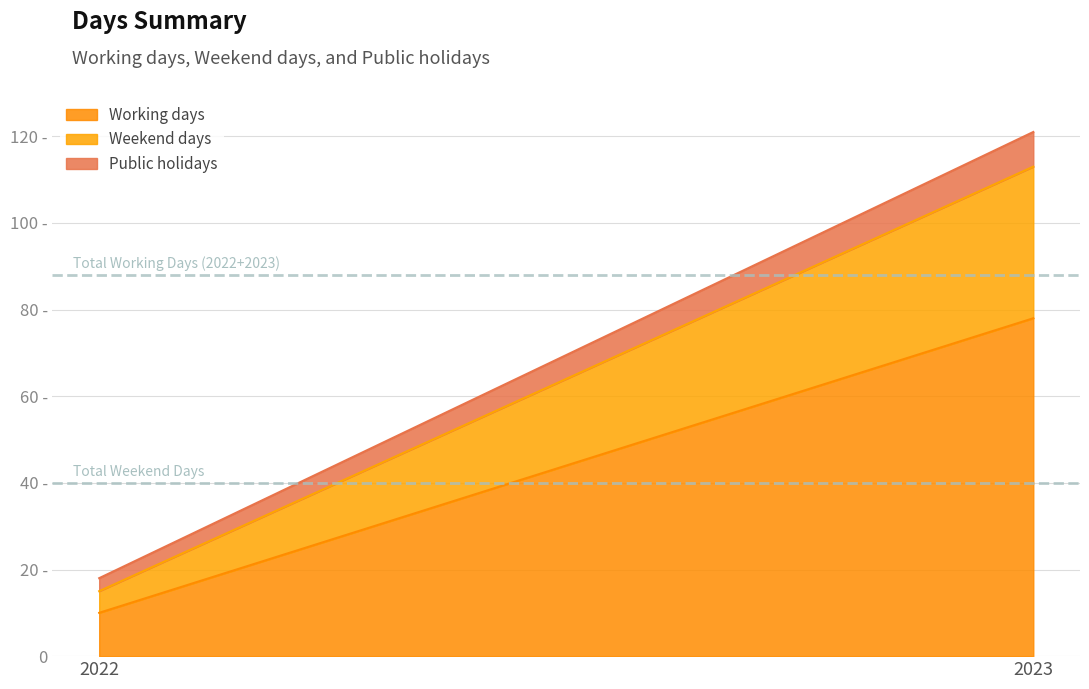

How many values in the Public holidays series are below 8?

1